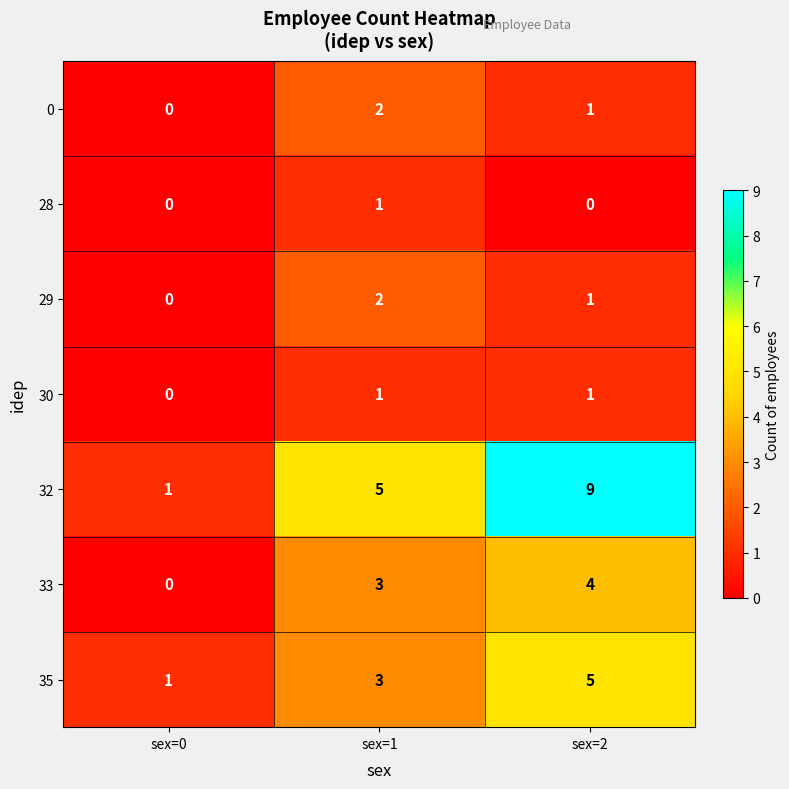

Which series has the largest total across all categories?

32